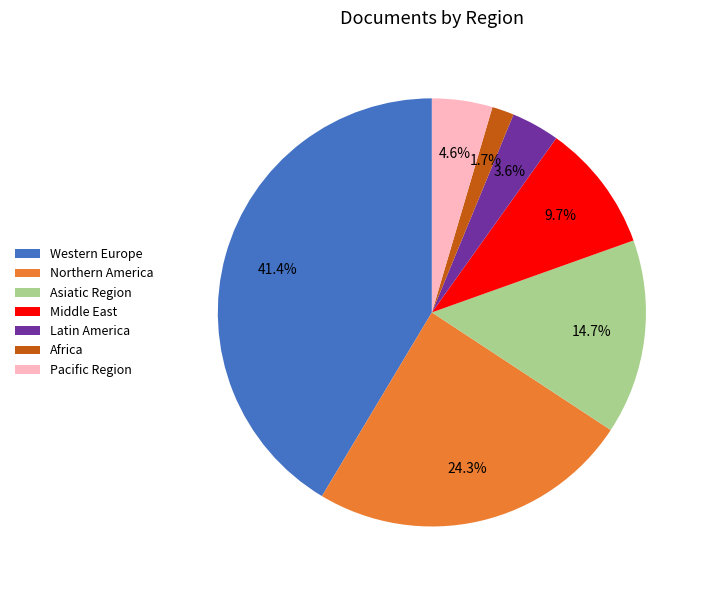

Which category has the biggest portion of the pie?

Western Europe